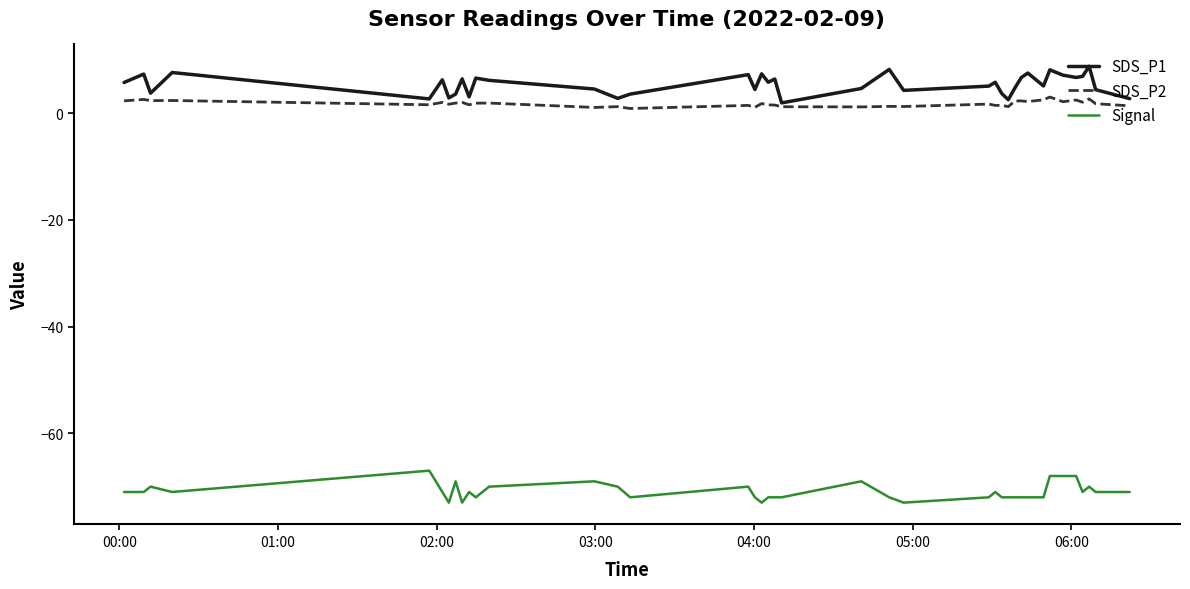

Which series has the widest spread of values?

SDS_P1